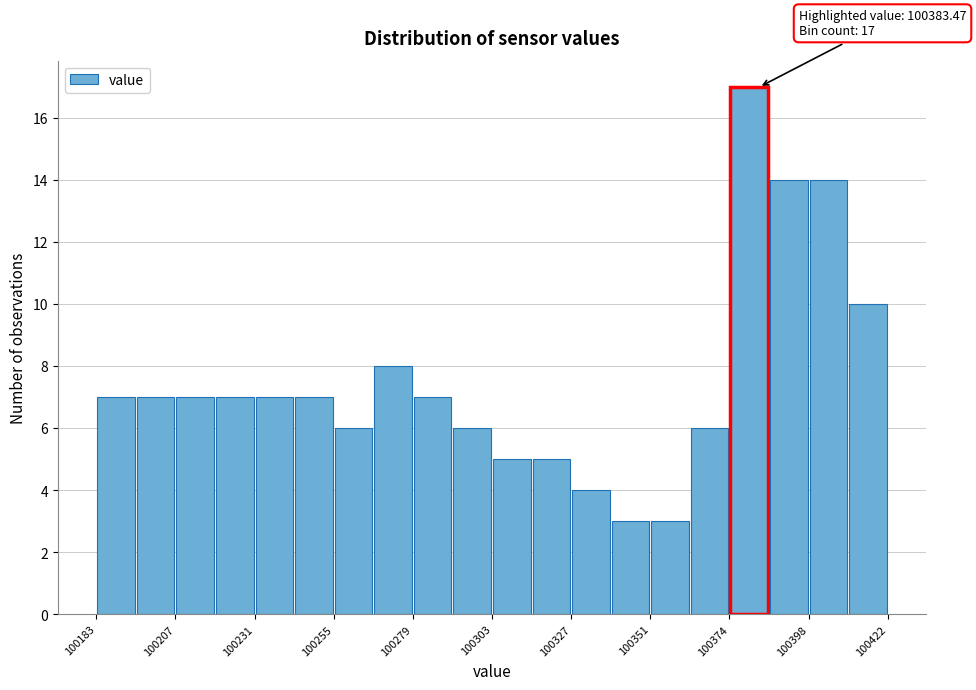

Read against the x-axis, roughly where is the centre of the tallest bar?

100380